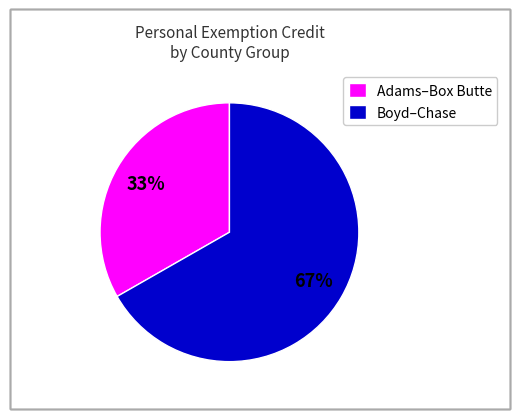

To the nearest percent, what percentage of the pie is Boyd–Chase?

67%